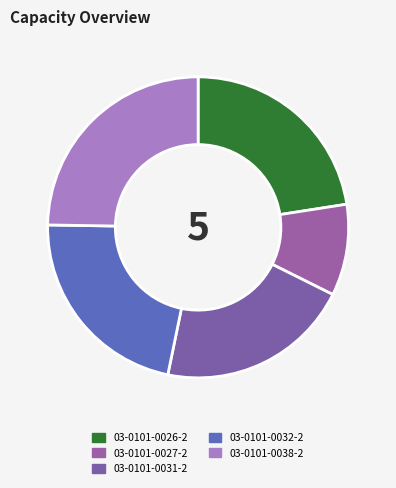

Which category has the biggest portion of the pie?

03-0101-0038-2